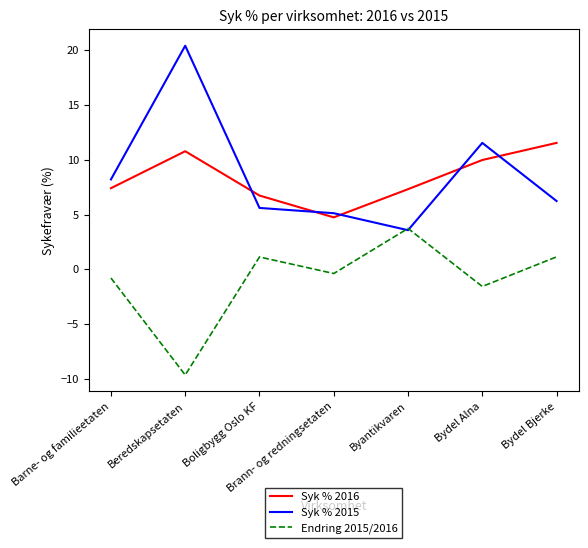

True or false: Endring 2015/2016 has a value of 1.1 at Bydel Bjerke.

True